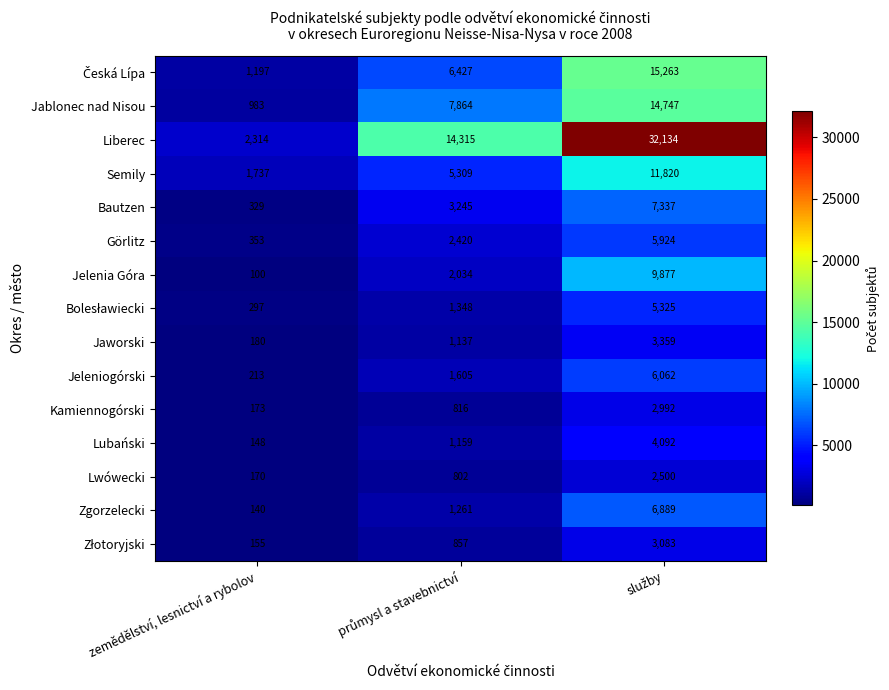

What is the approximate value of Liberec at zemědělství, lesnictví a rybolov, to the nearest 100?

2300